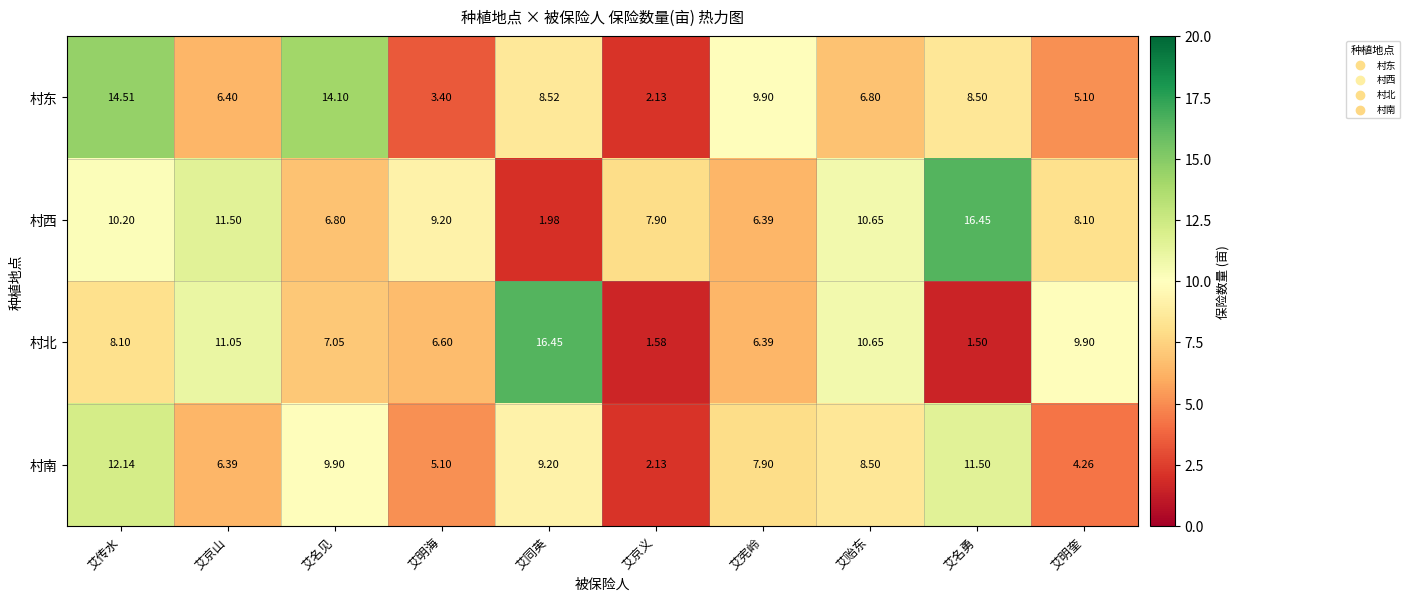

At which label does 村东 reach its minimum?

艾京义